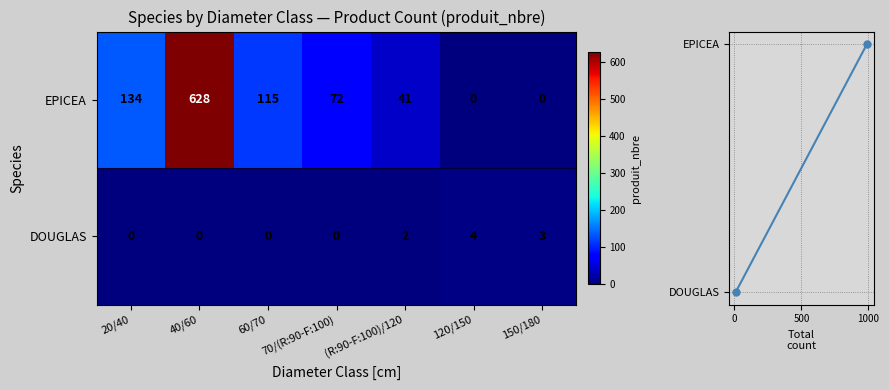

Where is DOUGLAS nearest to the value 2?

(R:90-F:100)/120